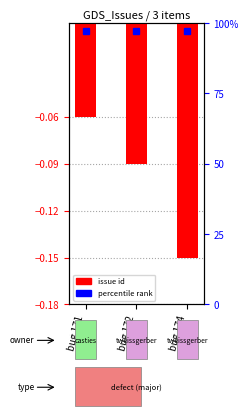

What value does the data have at bug 172?

-0.1